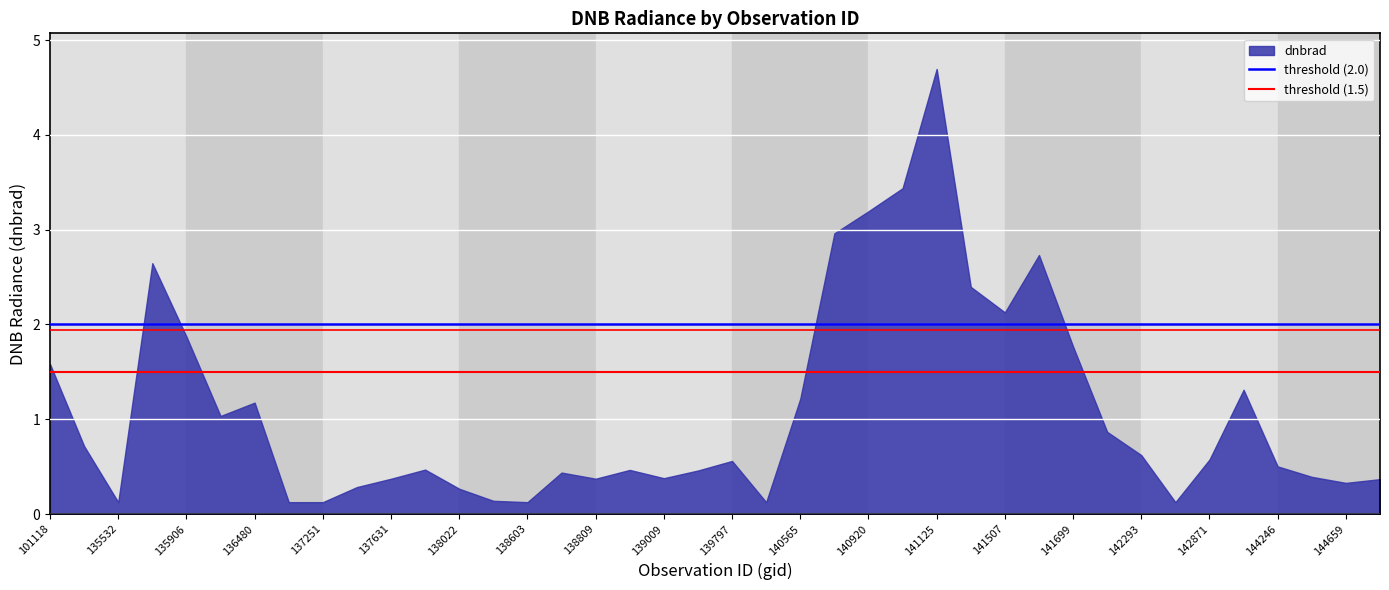

True or false: the data shows 0.4 at 139009.

True